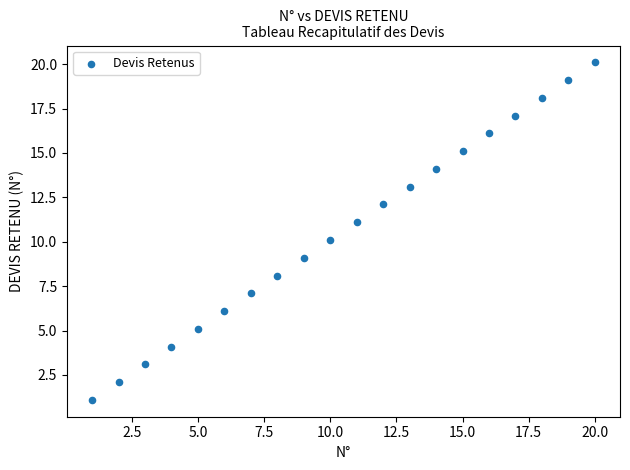

What is the range of Y values (max minus min)?

19.0